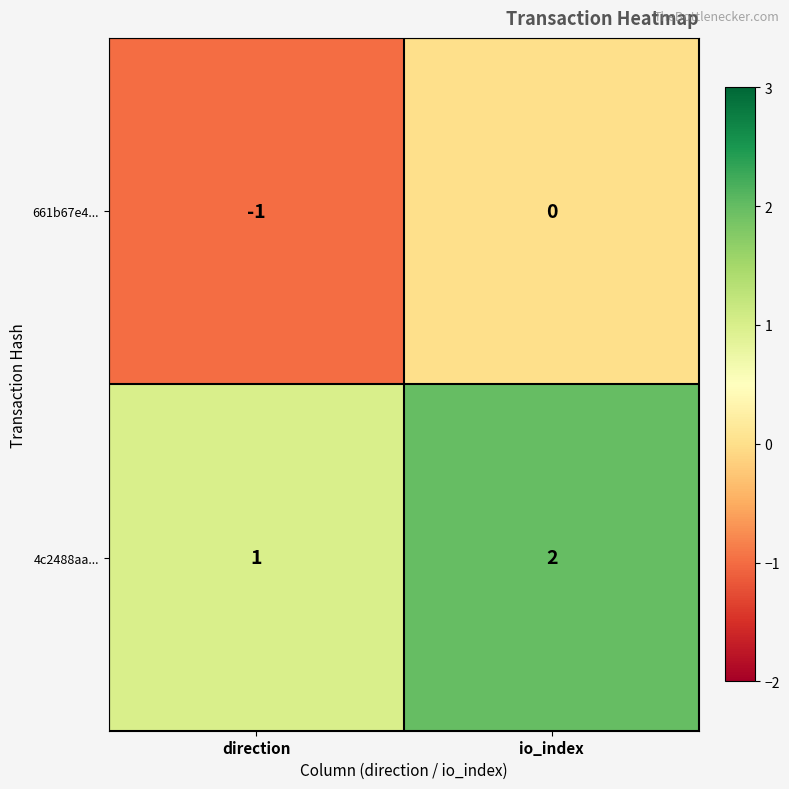

At which category does the chart reach its peak across all series?

io_index